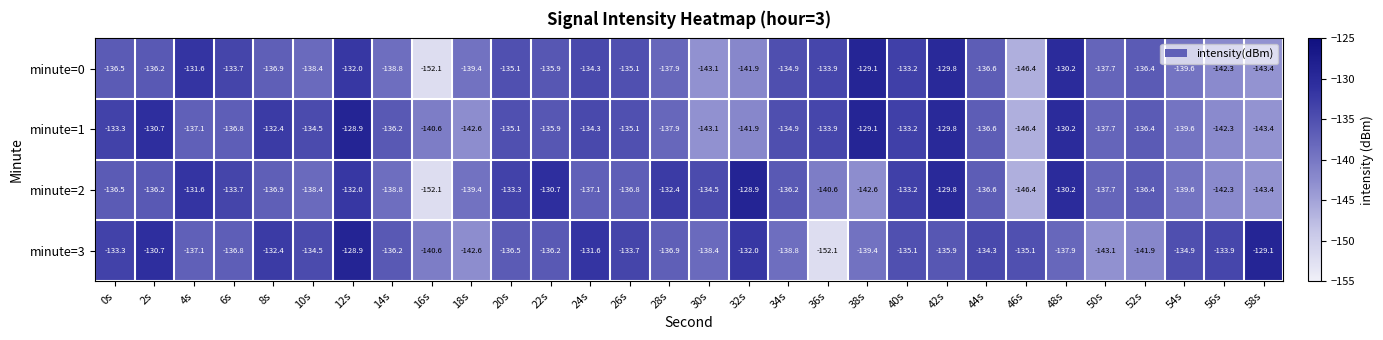

What is the highest value of the minute=2 series?

-128.9